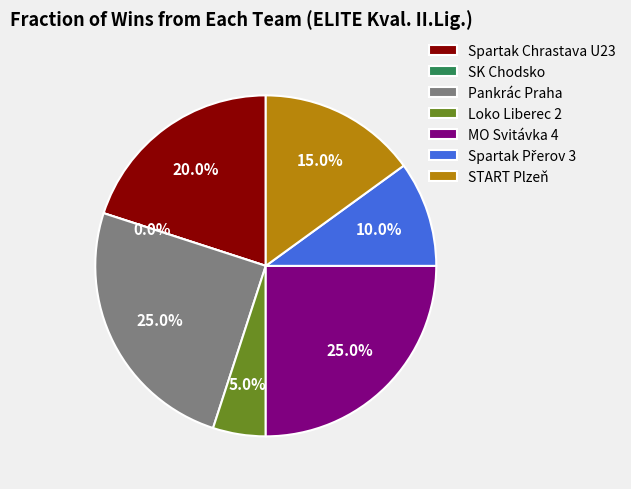

What is the smallest slice in the pie chart?

SK Chodsko